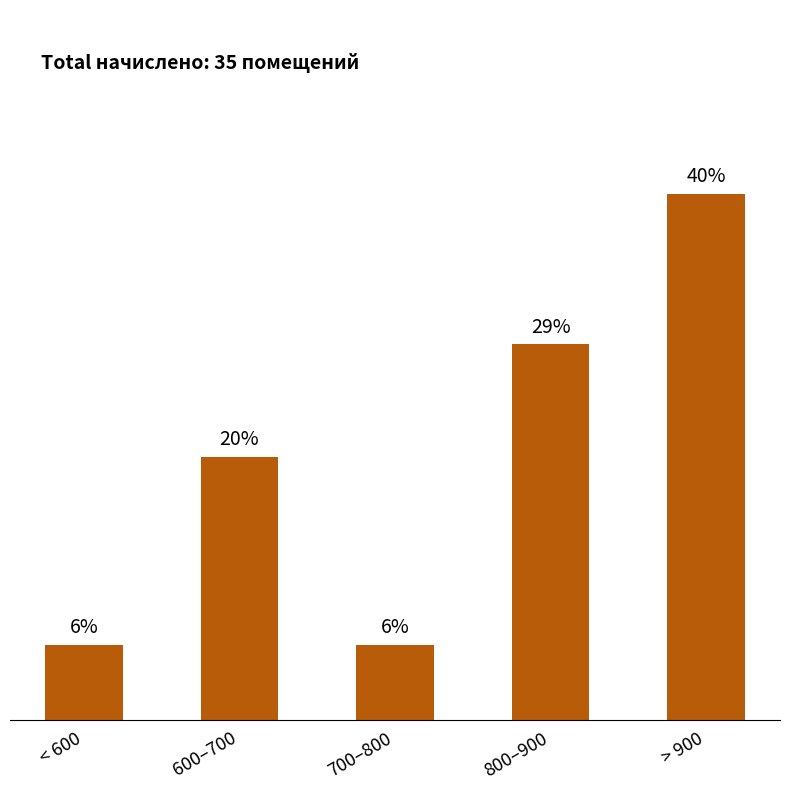

Are the bars horizontal?

No